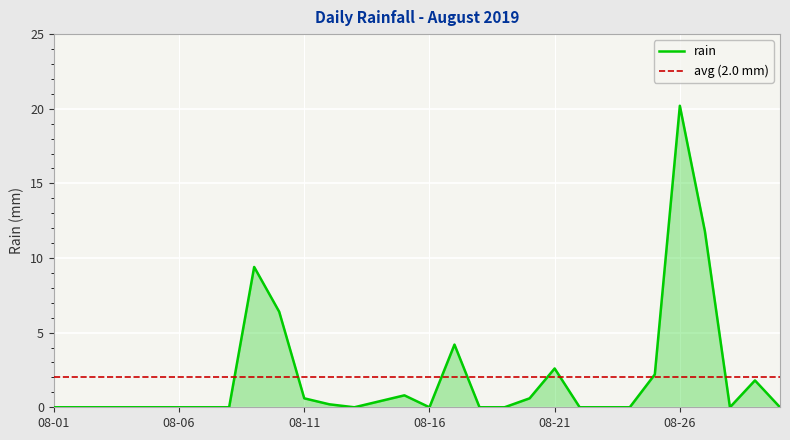

Which has a higher value, 2019-08-11 or 2019-08-28?

2019-08-11